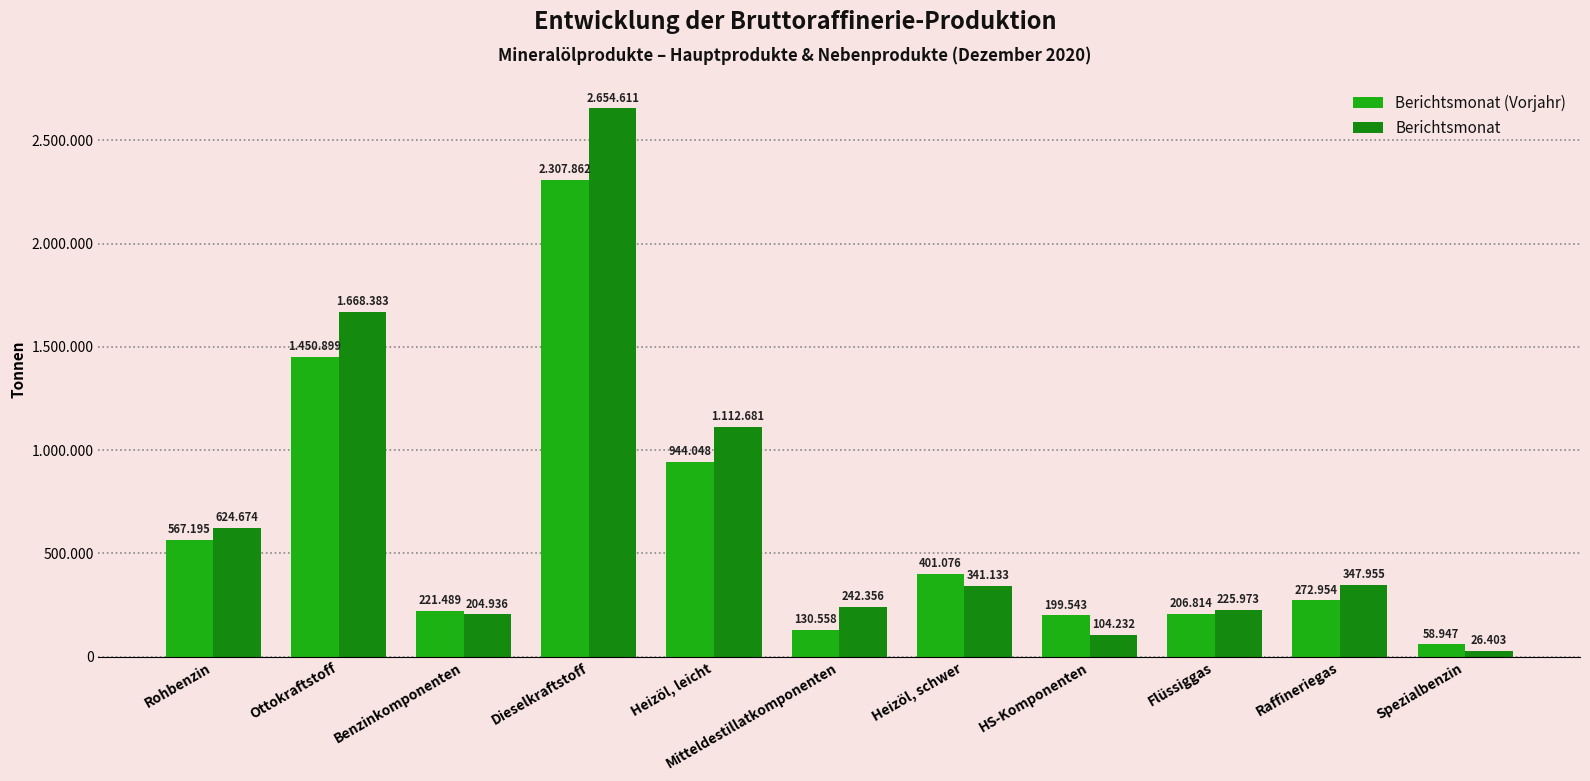

What is the total value across all series at Flüssiggas?

432787